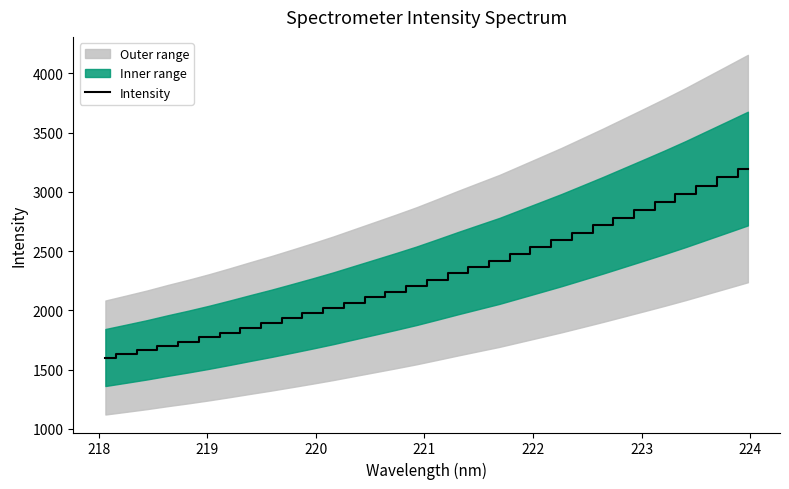

What is the maximum value for Intensity?

3196.4